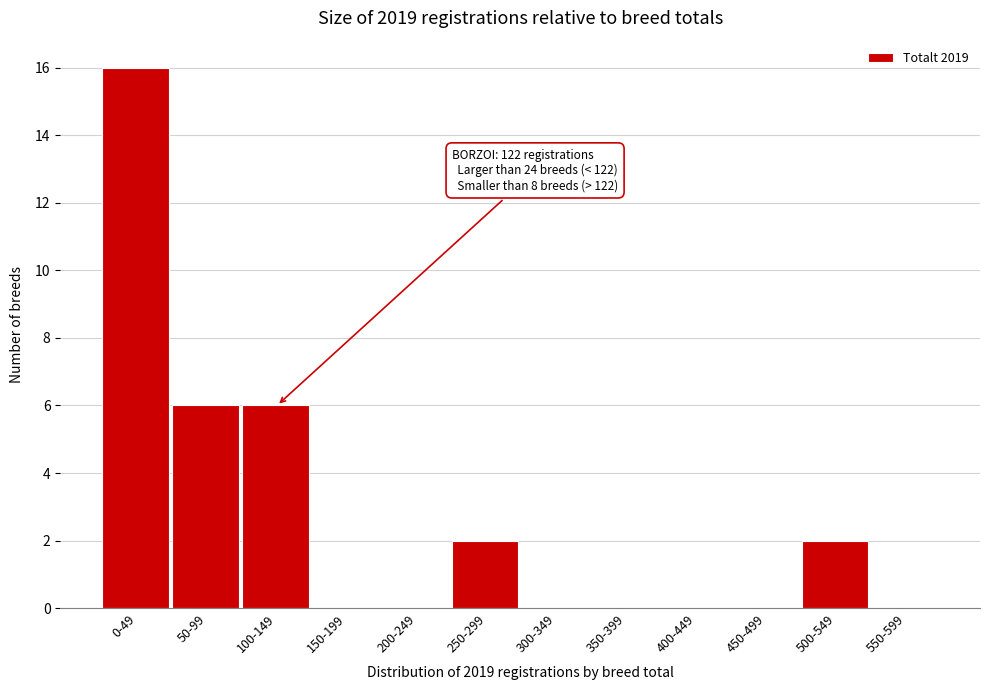

Reading right to left, extract all data points from this chart.

550-599=0	500-549=2	450-499=0	400-449=0	350-399=0	300-349=0	250-299=2	200-249=0	150-199=0	100-149=6	50-99=6	0-49=16